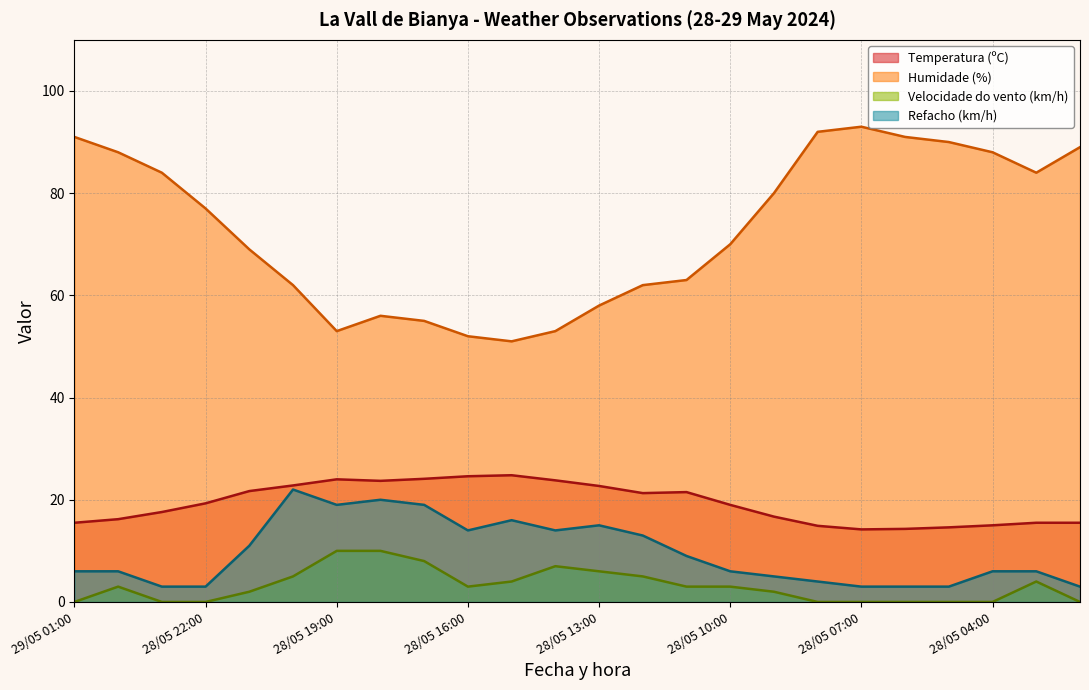

True or false: Velocidade do vento (km/h) and Temperatura (ºC) cross at least once.

False